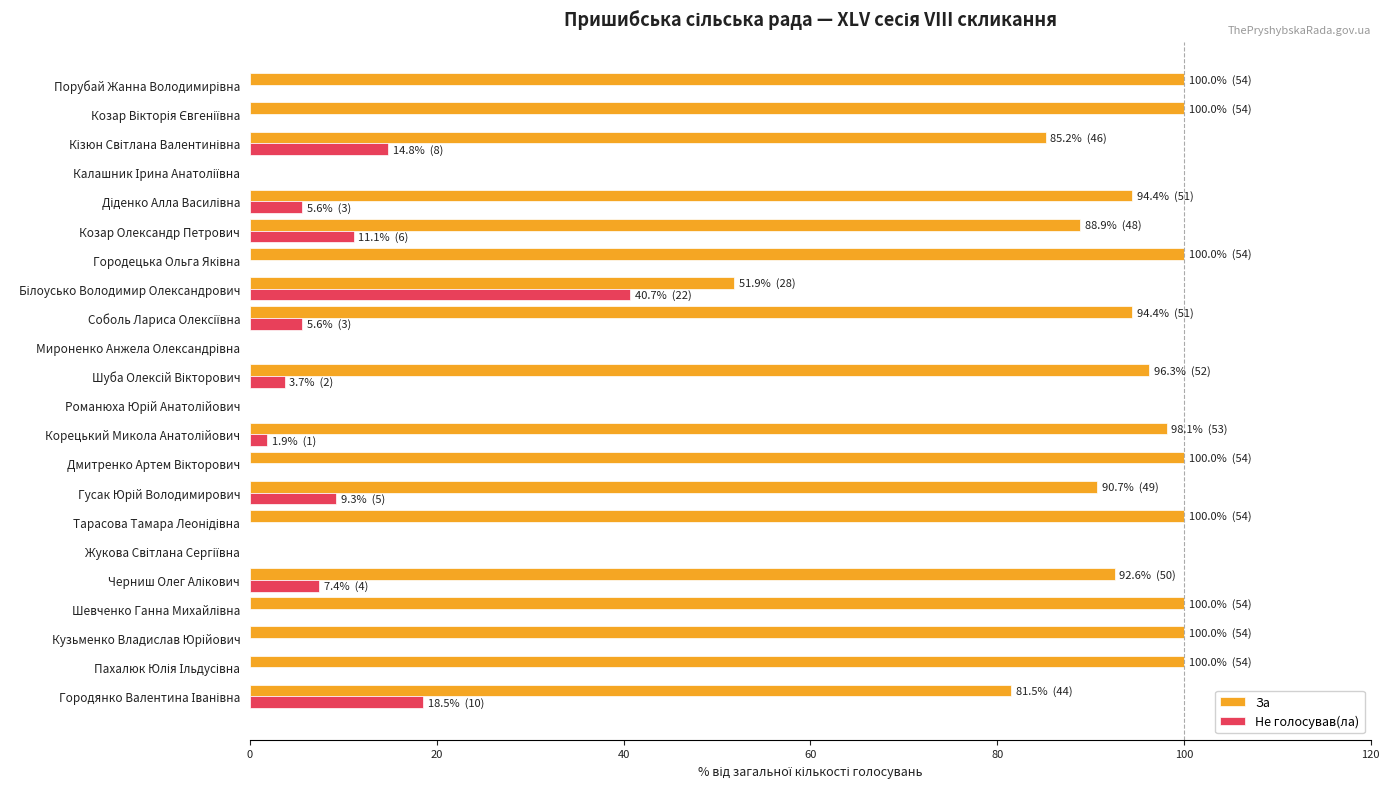

What is the maximum value shown in the chart?

100.0